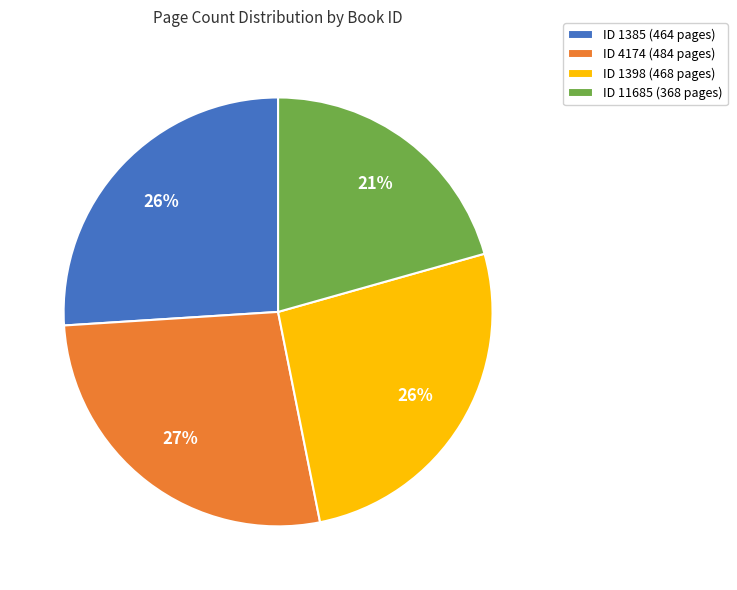

What percentage is the ID 4174 (484 pages) slice, to the nearest percent?

27%